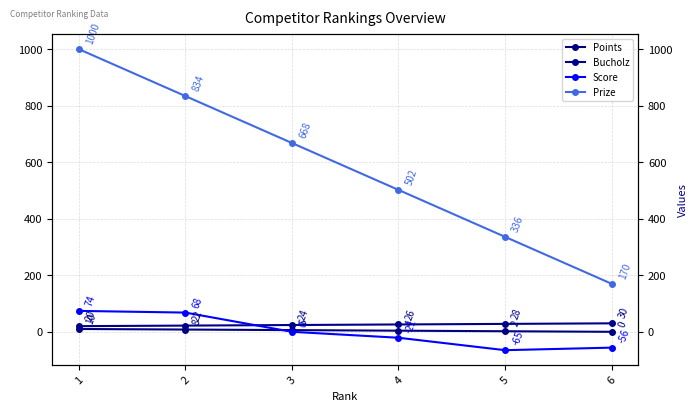

How many series are shown in this chart?

4